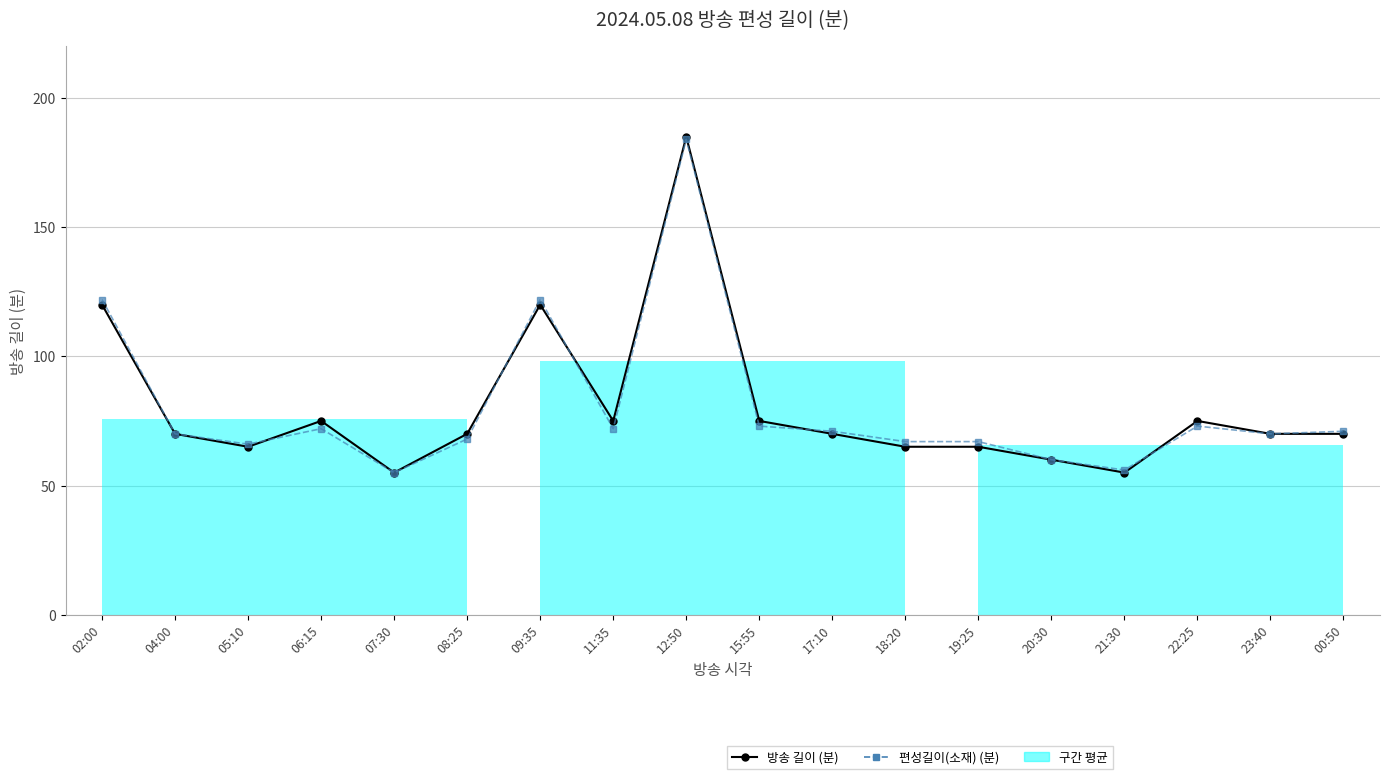

What is the difference between the 편성길이(소재) (분) values at 09:35 and 11:35?

50